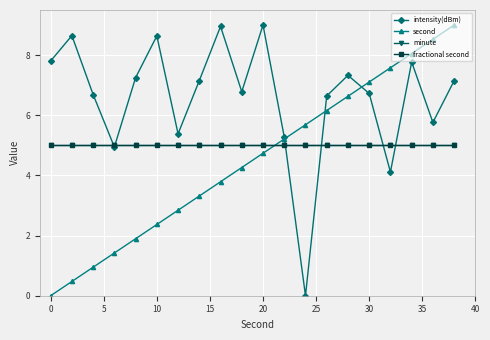

List the series in order of their peak value, lowest first.

minute, fractional second, intensity(dBm), second